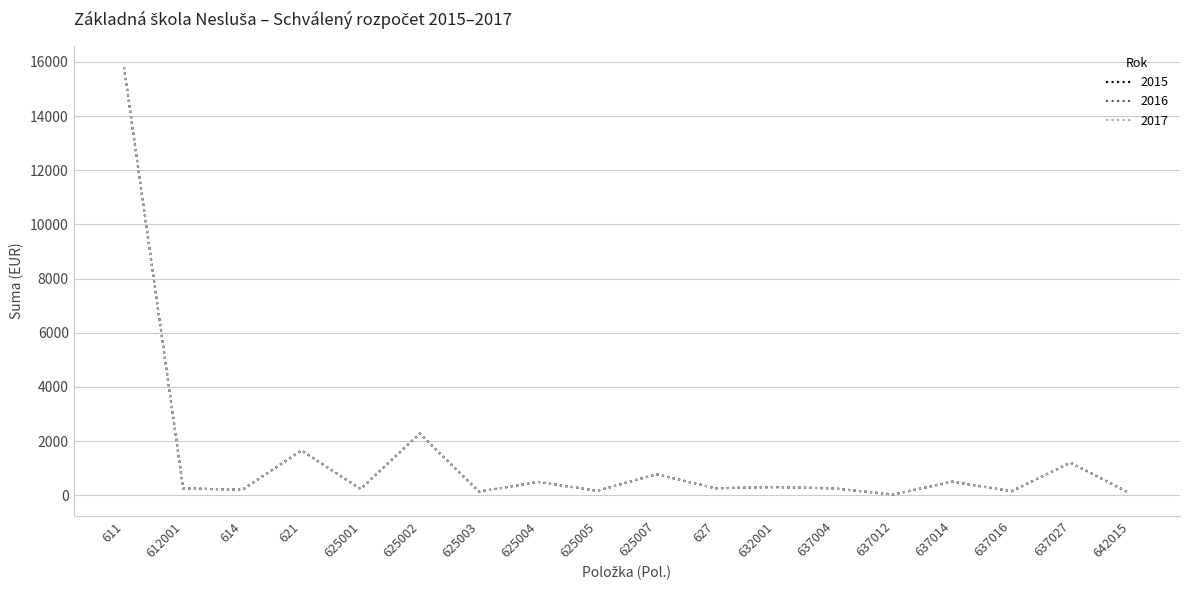

The 2017 series shows 104 at 614. True or false?

False